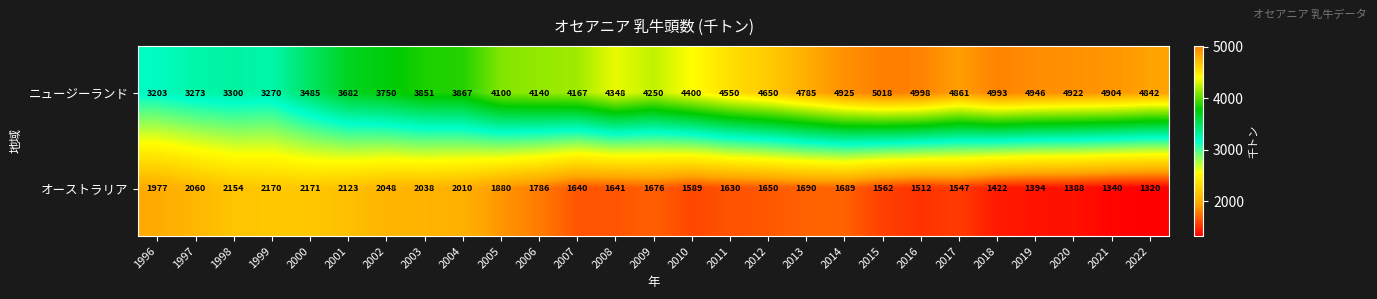

Which series changed the most between 2007 and 2010?

ニュージーランド